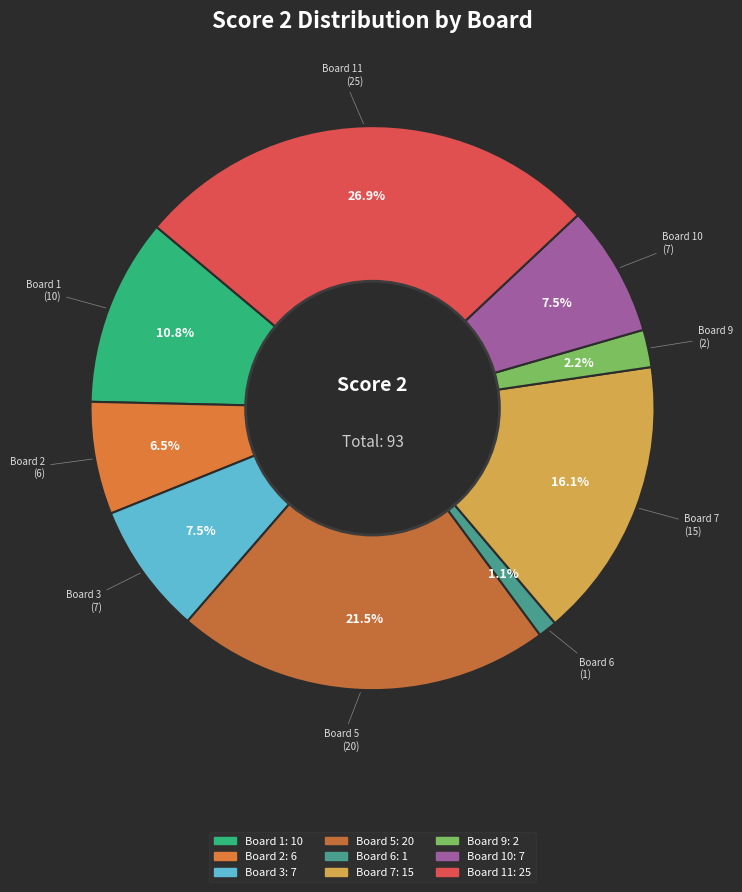

How many segments does this pie chart have?

9